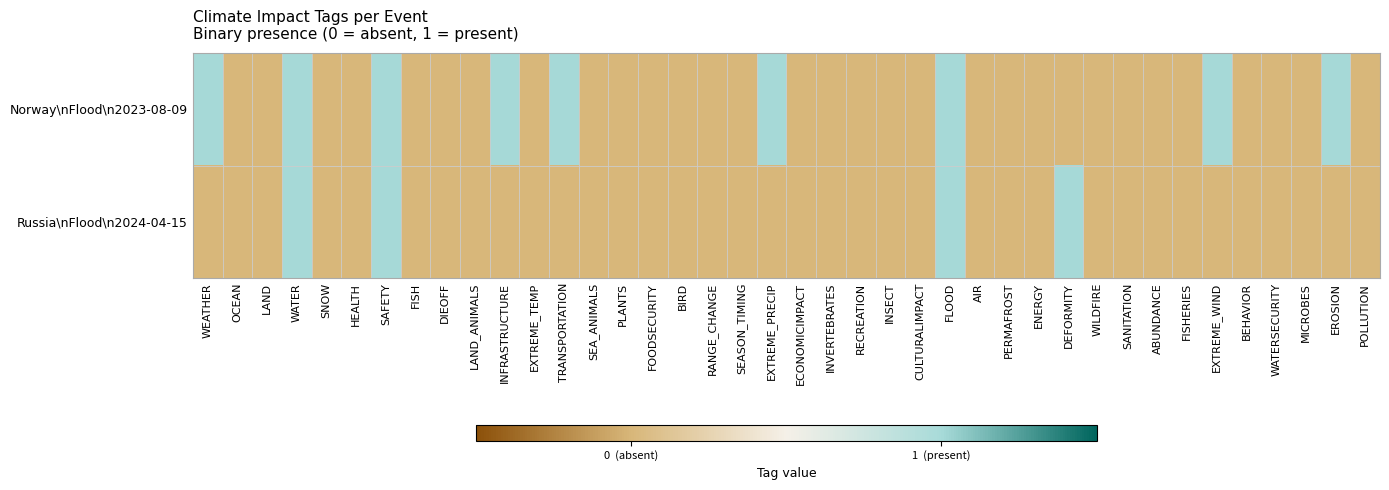

At how many categories does at least one series exceed 0?

10